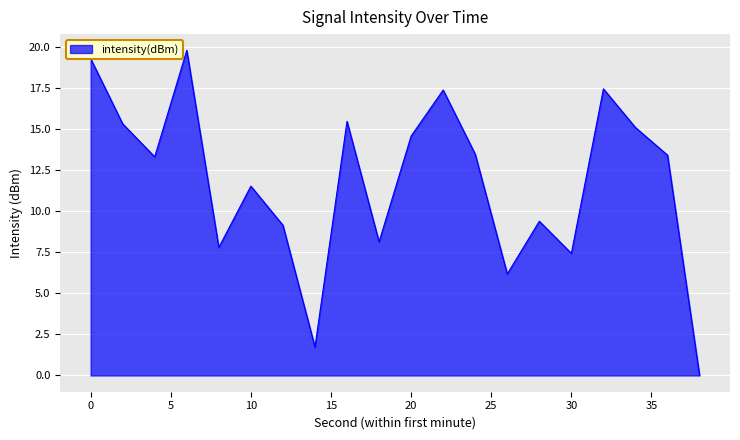

What is the average value?

11.8